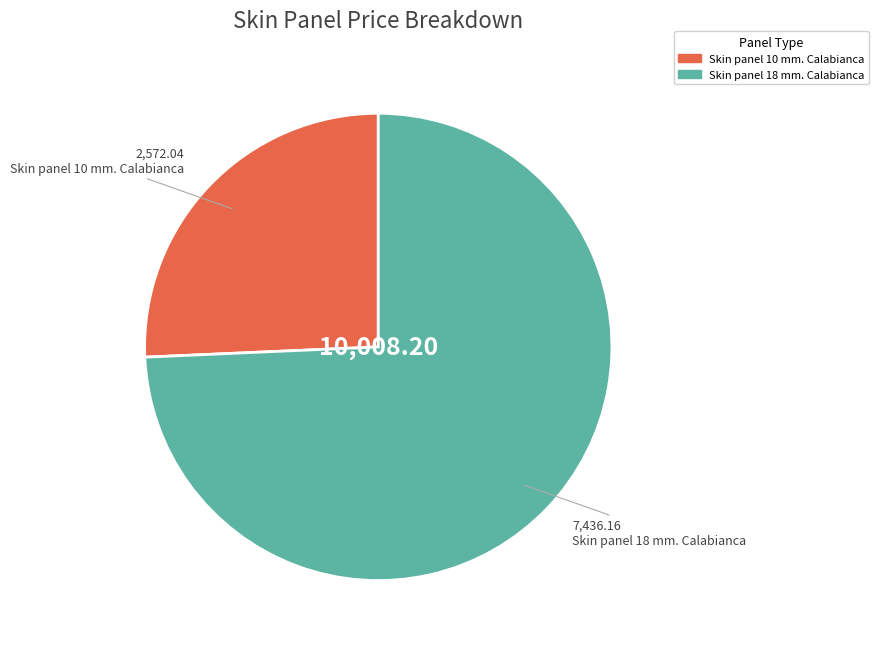

Does any single category account for the majority?

Yes